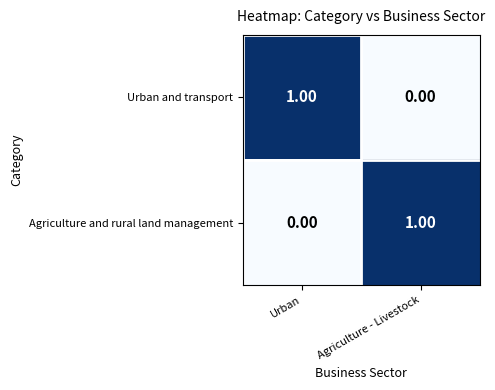

Rank the series at Agriculture - Livestock from highest to lowest value.

Agriculture and rural land management, Urban and transport